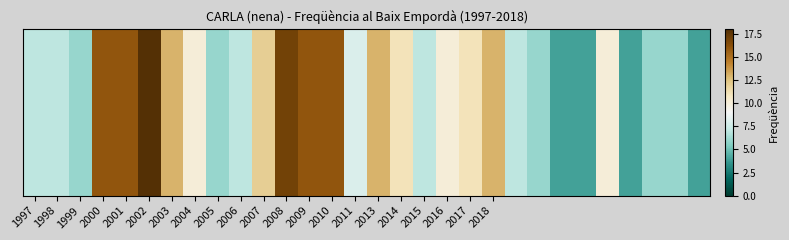

Between 2005 and 2014, which is larger?

2014